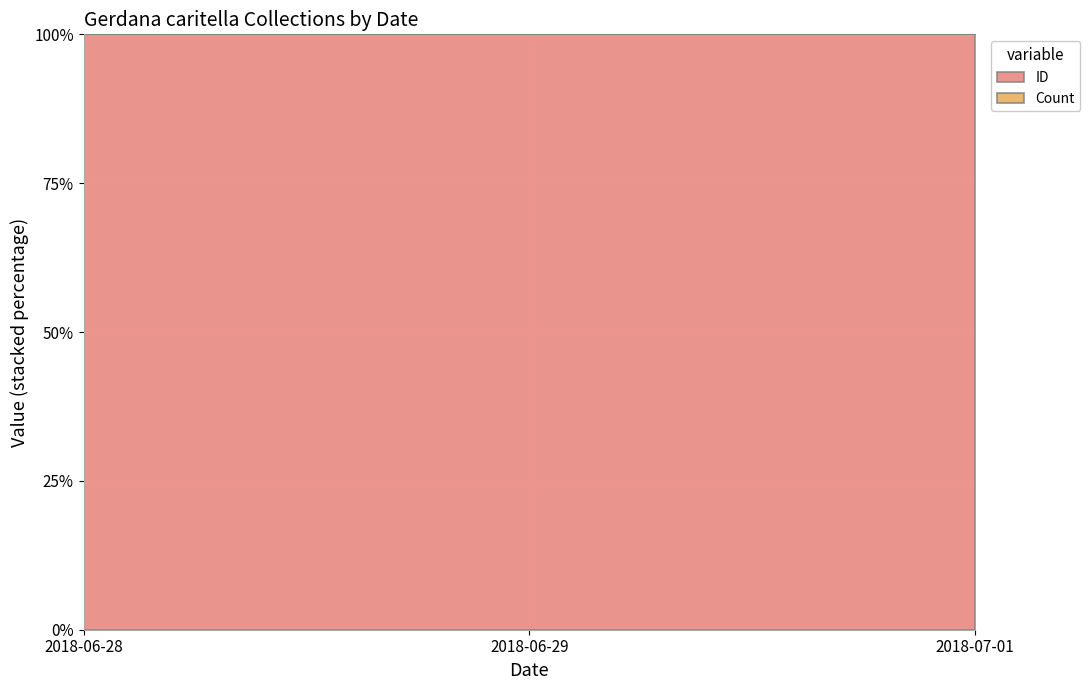

At which category is the sum across all series the highest?

2018-07-01